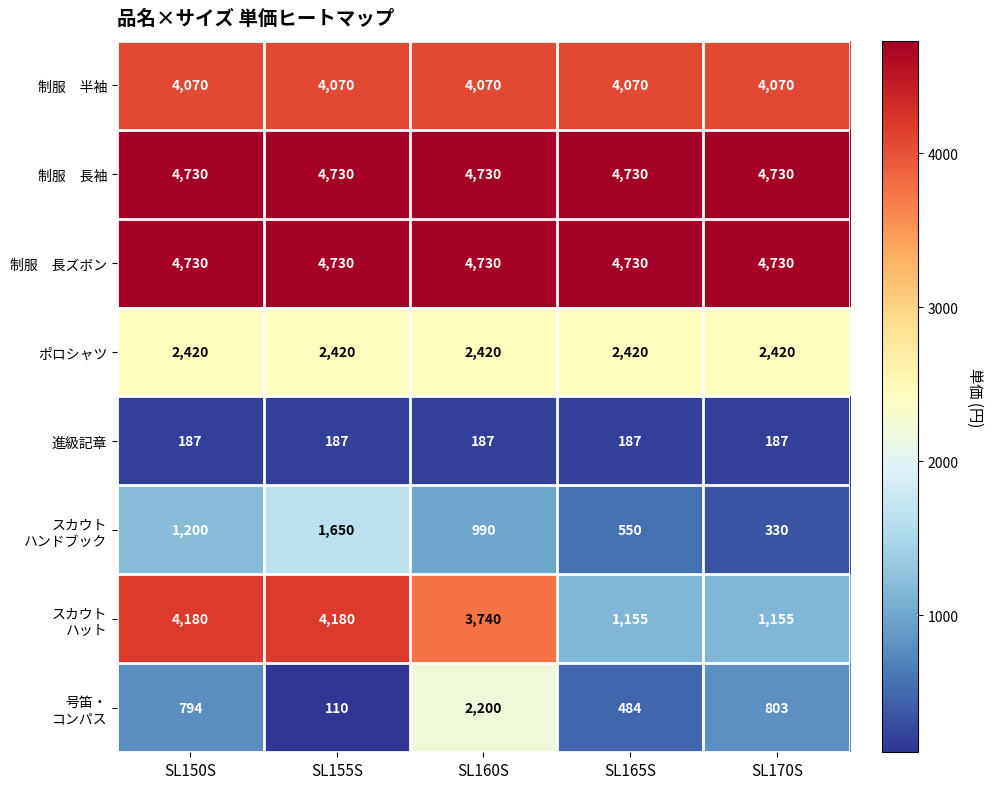

What is the minimum value shown in the chart?

110